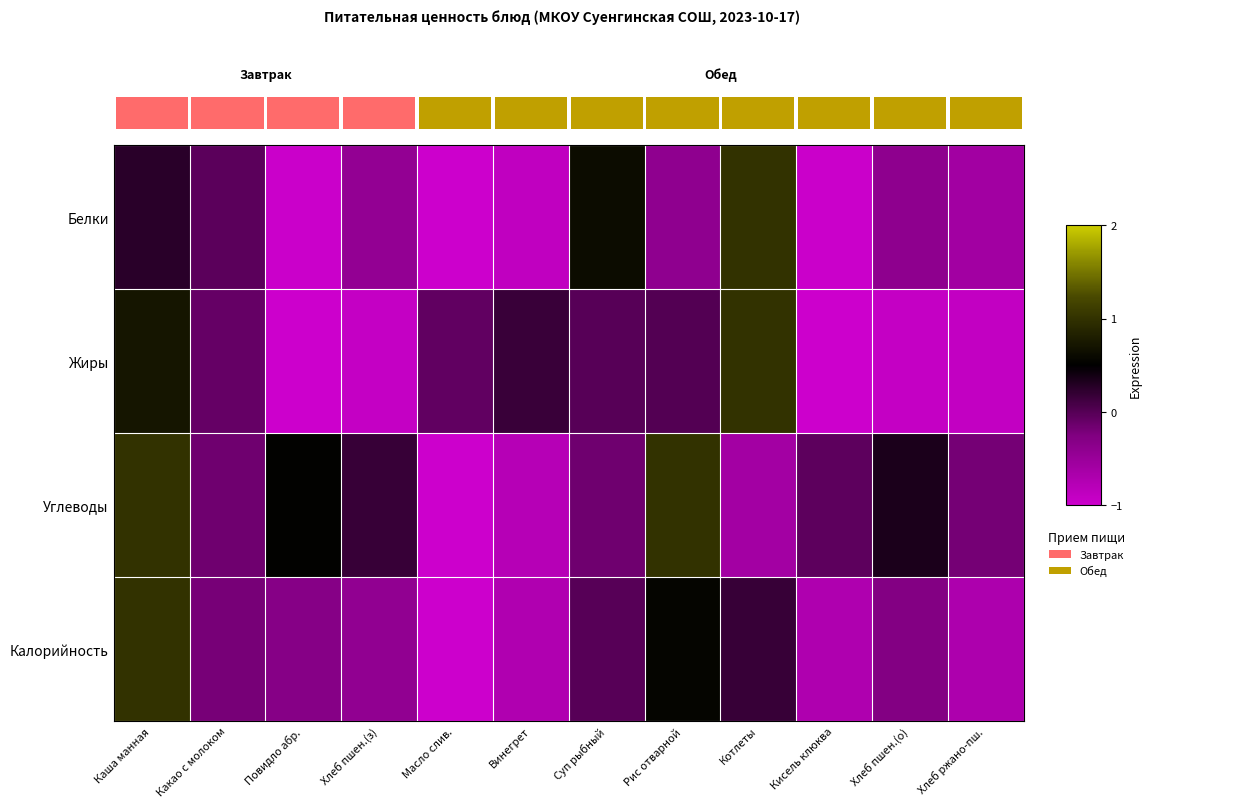

What is the difference between the Углеводы values at Винегрет and Повидло абр.?

1.3